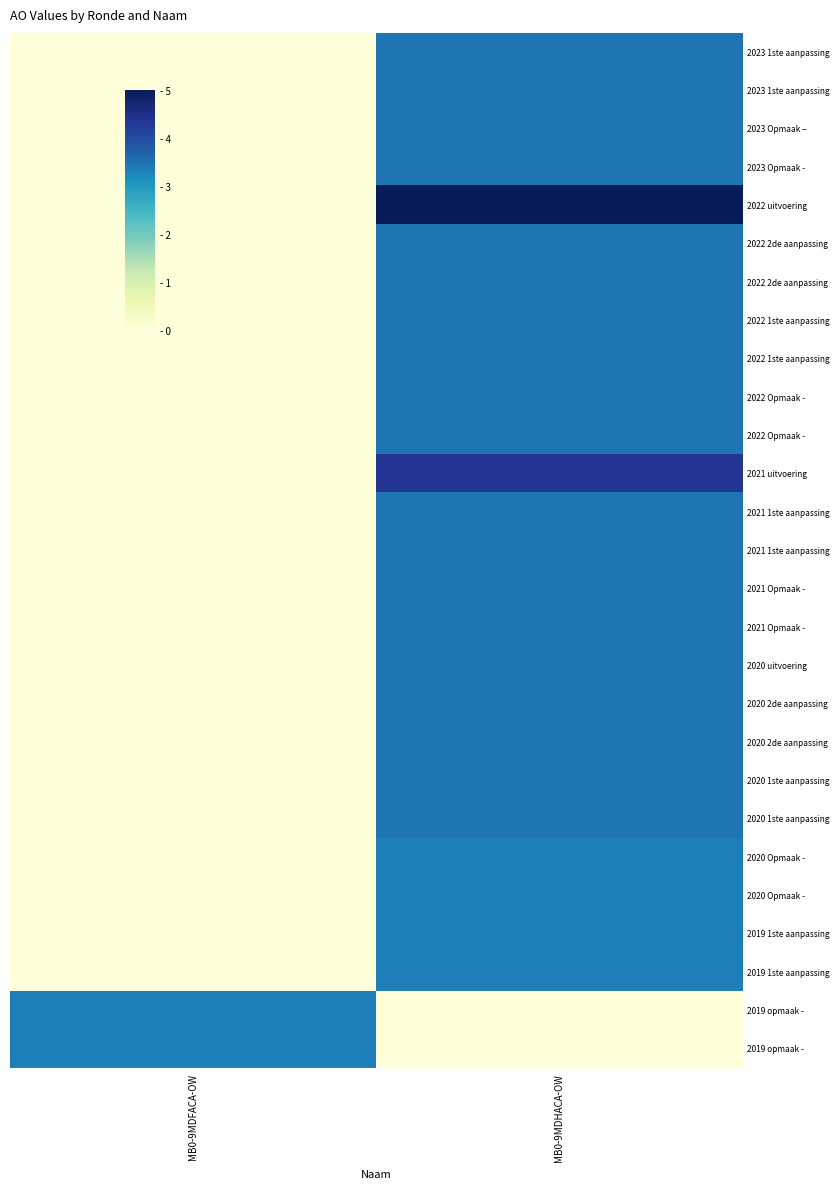

At which category is the sum across all series the highest?

MB0-9MDHACA-OW